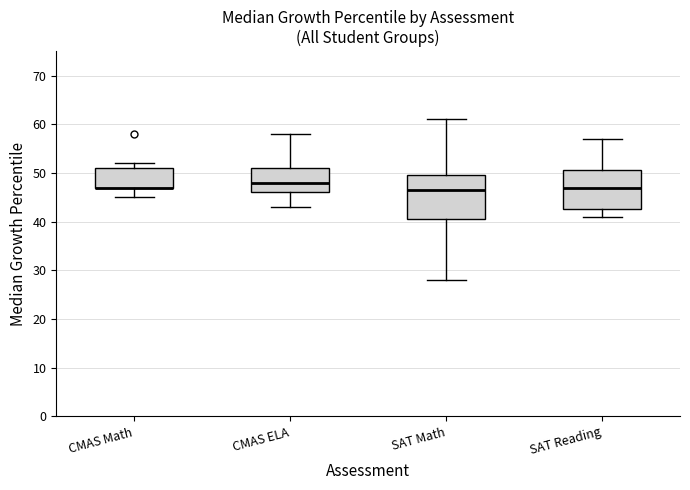

Where does the lower whisker of the box for SAT Math end on the y-axis? The values are not printed on the chart, so give them approximately, as read against the axis.

28